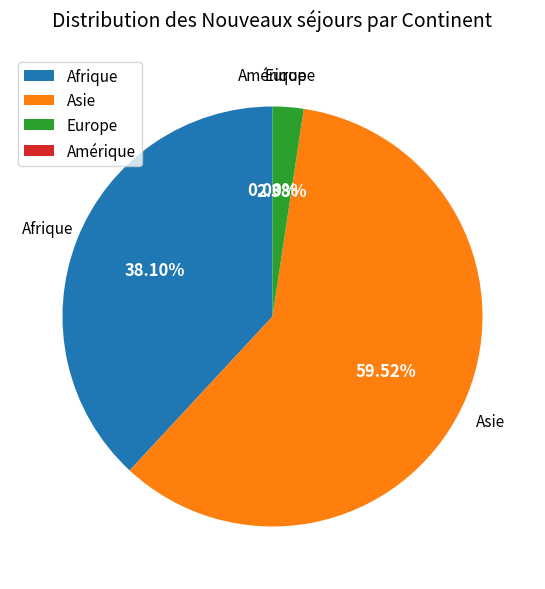

How many segments does this pie chart have?

4